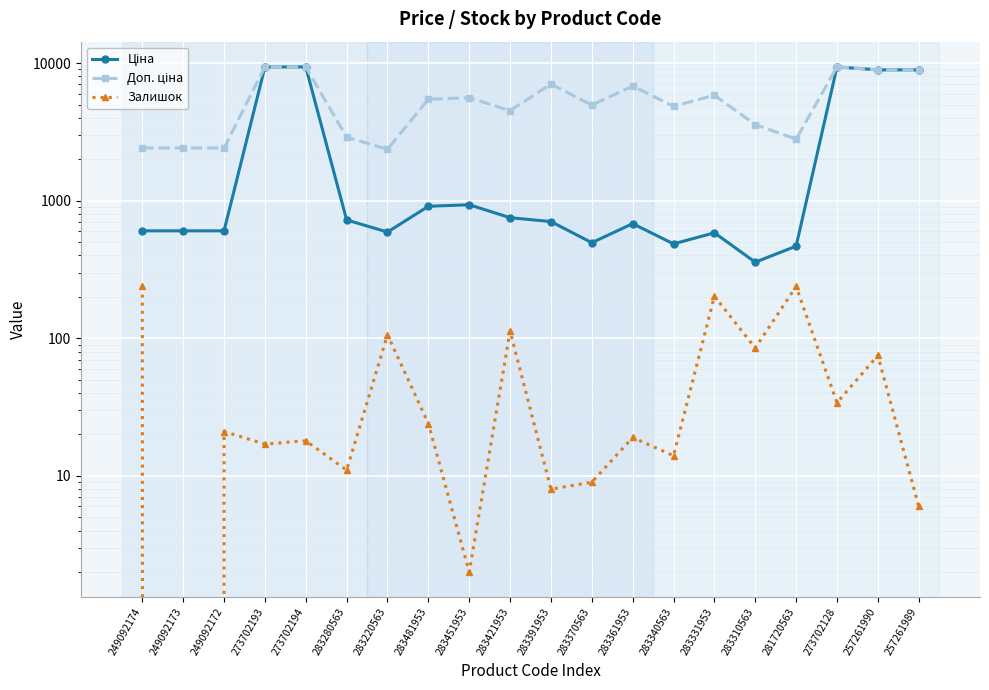

How many data points does each series have?

20